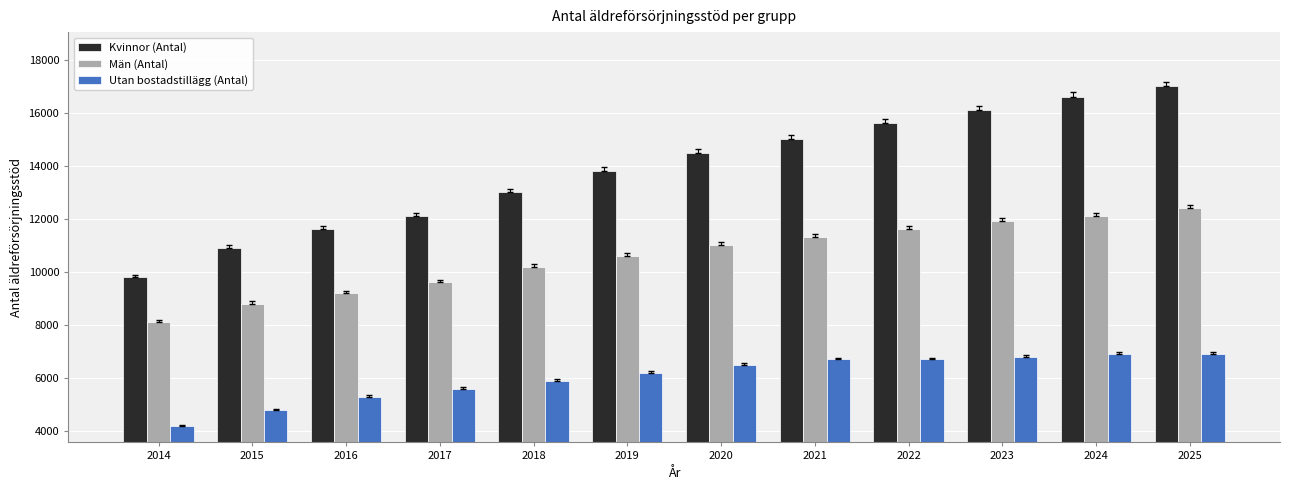

What is the approximate value of Utan bostadstillägg (Antal) at 2024, to the nearest 50?

6900